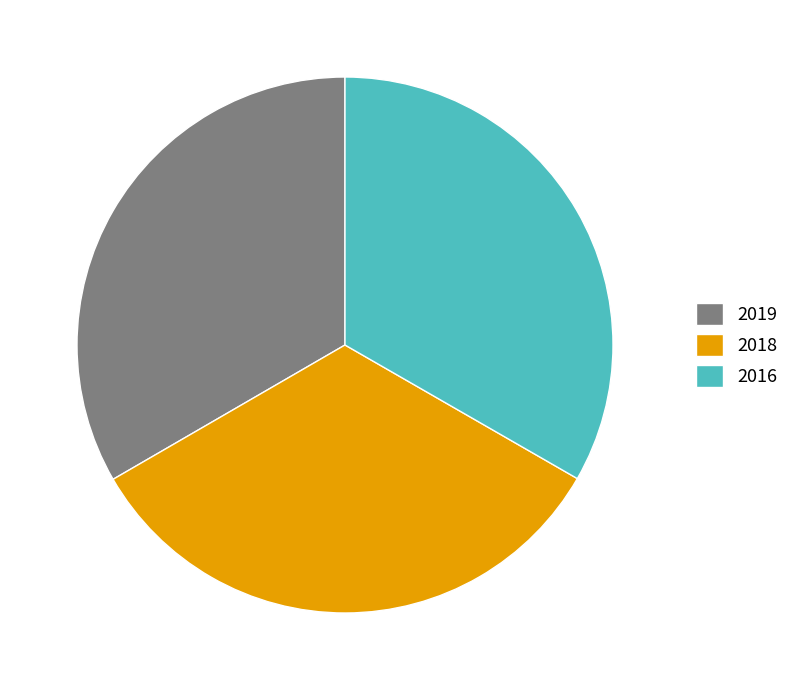

True or false: 2019 accounts for 33% of the total.

True